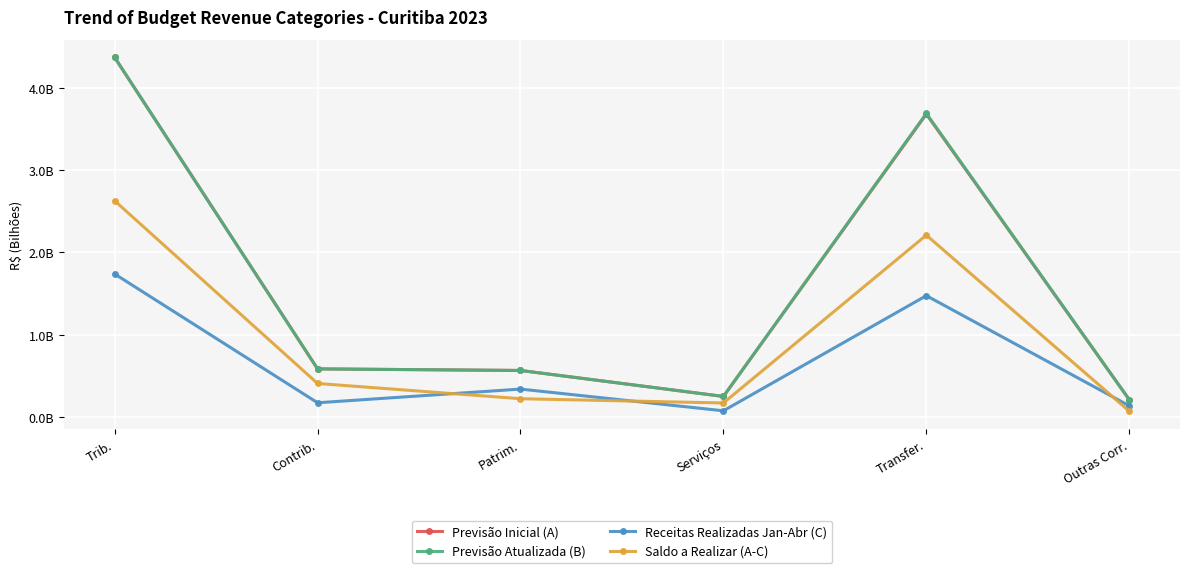

What are all the series names shown in the legend?

Previsão Inicial (A), Previsão Atualizada (B), Receitas Realizadas Jan-Abr (C), Saldo a Realizar (A-C)